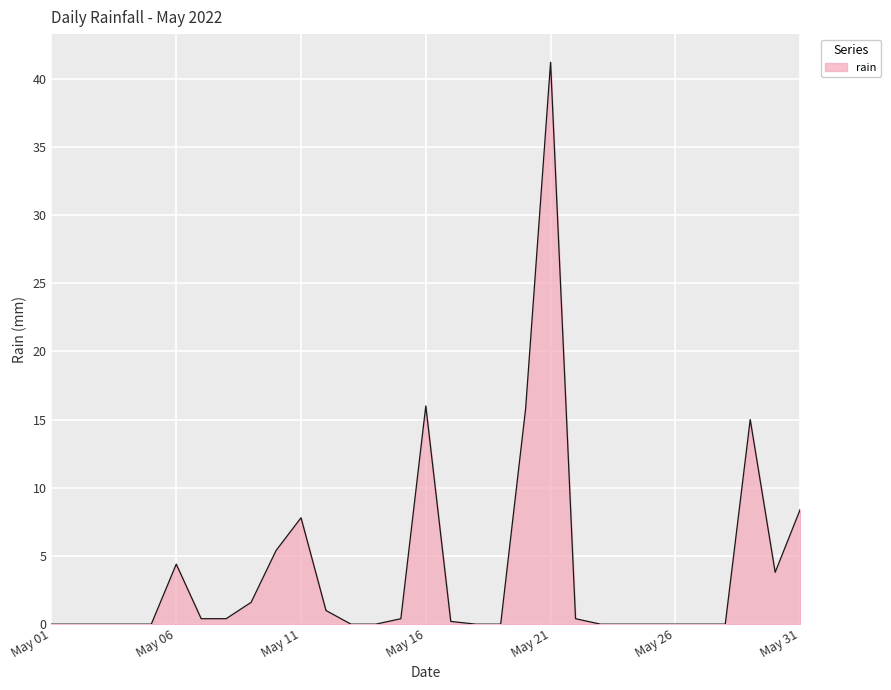

What is the maximum value shown in the chart?

41.2